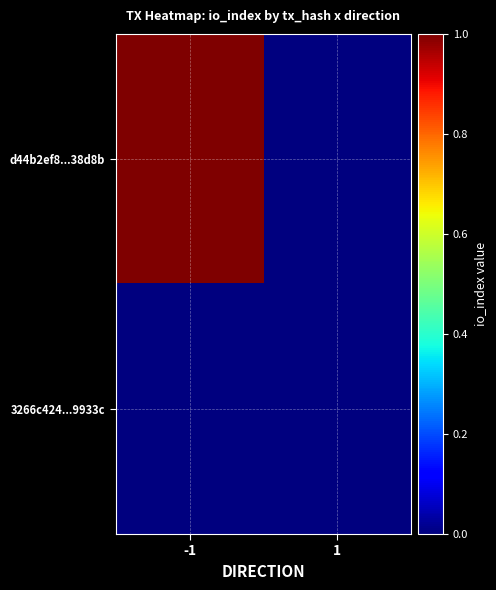

How many data points does each series have?

2